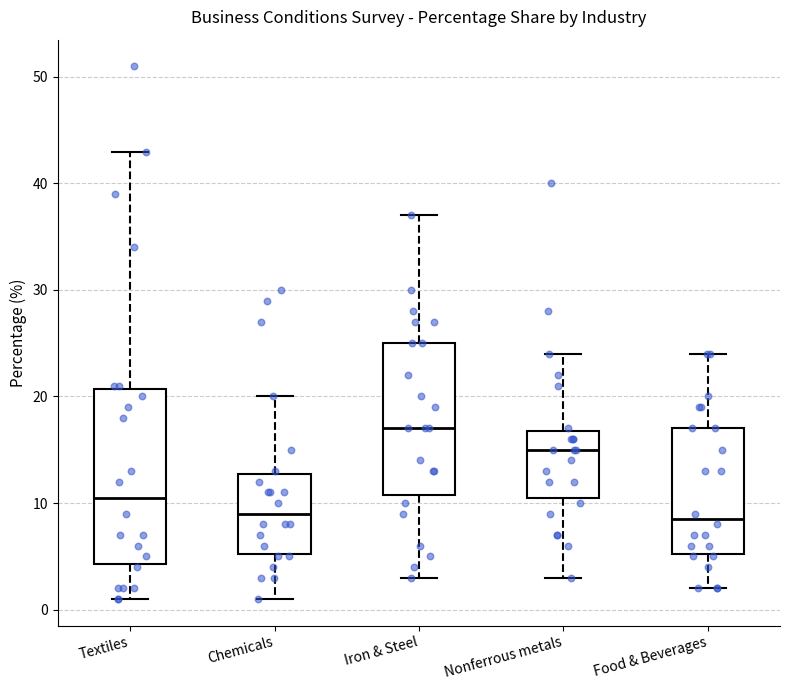

Reading left to right, transcribe this box plot: for each box, give where its median line is, the range the box spans, and where its two whiskers end, as read against the y-axis. The values are not printed on the chart, so give them approximately, as read against the axis.

Textiles: median 11, box 4 to 21, whiskers 1 to 43
Chemicals: median 9, box 5 to 13, whiskers 1 to 20
Iron & Steel: median 17, box 11 to 25, whiskers 3 to 37
Nonferrous metals: median 15, box 11 to 17, whiskers 3 to 24
Food & Beverages: median 9, box 5 to 17, whiskers 2 to 24